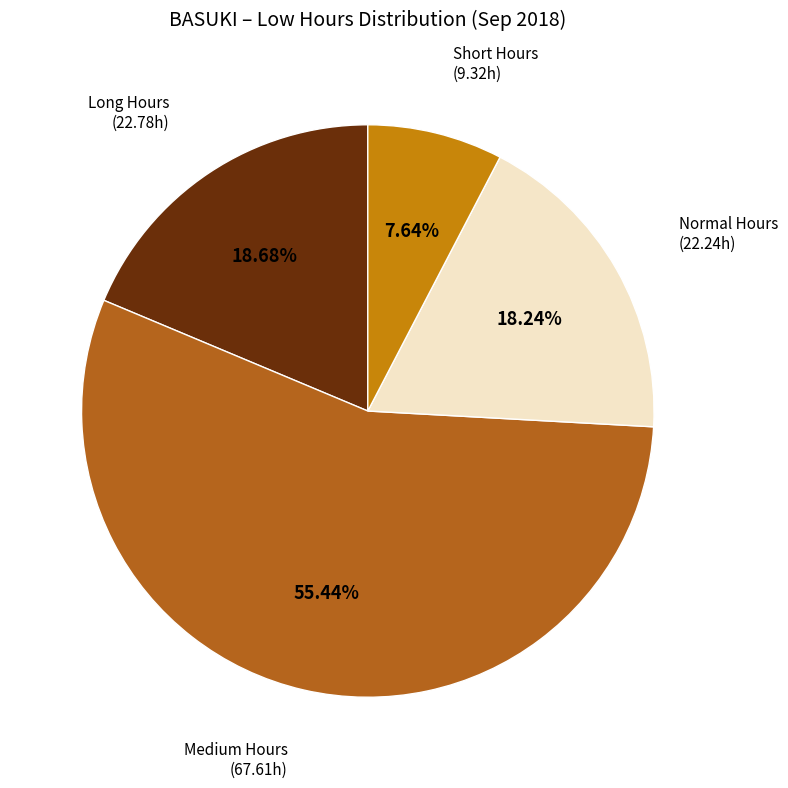

Is there a majority slice in this chart?

Yes